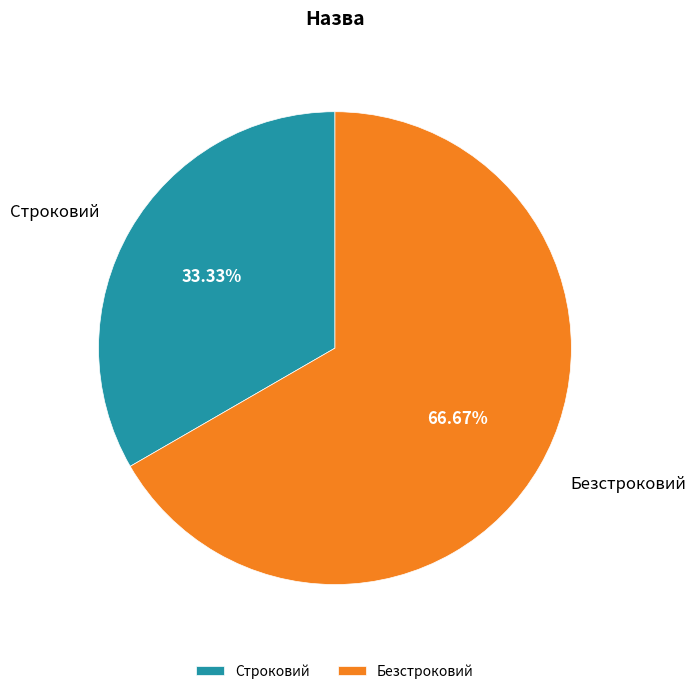

How many segments does this pie chart have?

2